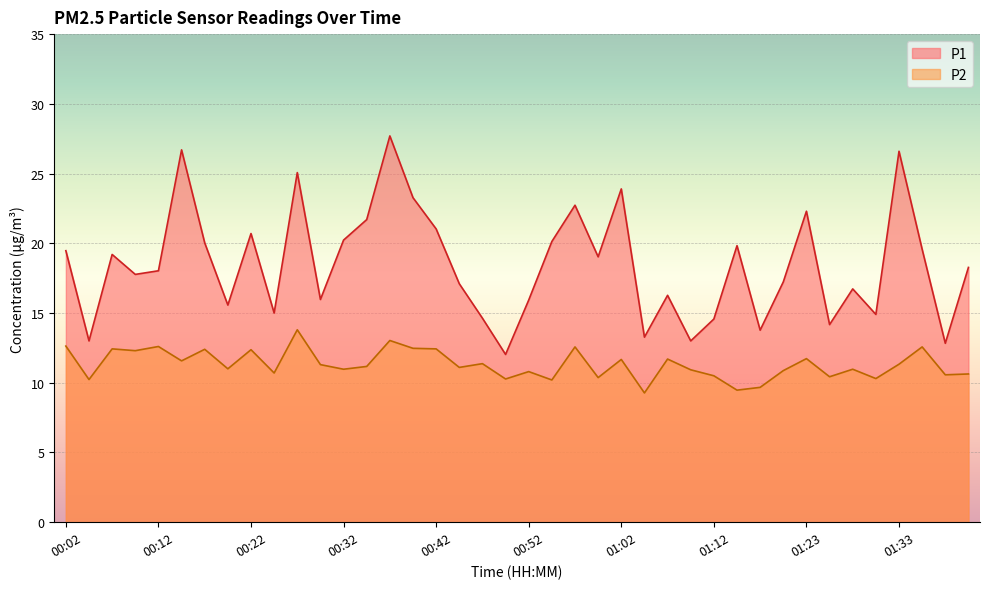

List the series in order of their peak value, highest first.

P1, P2